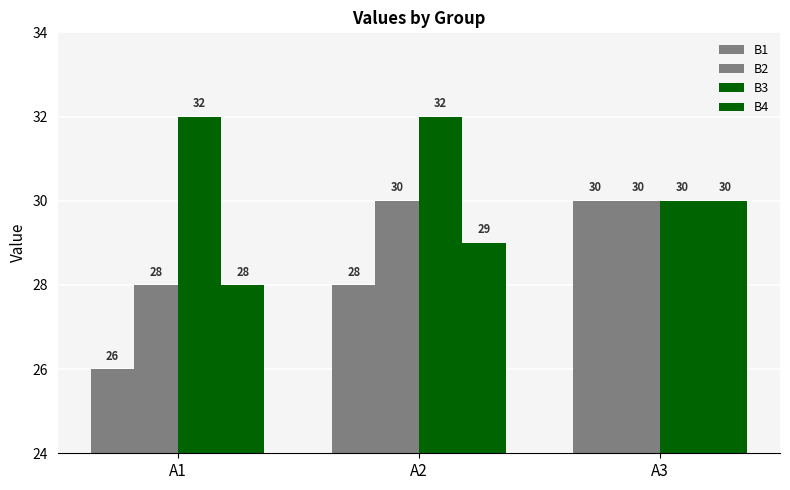

How many data points in B2 are less than 30?

1